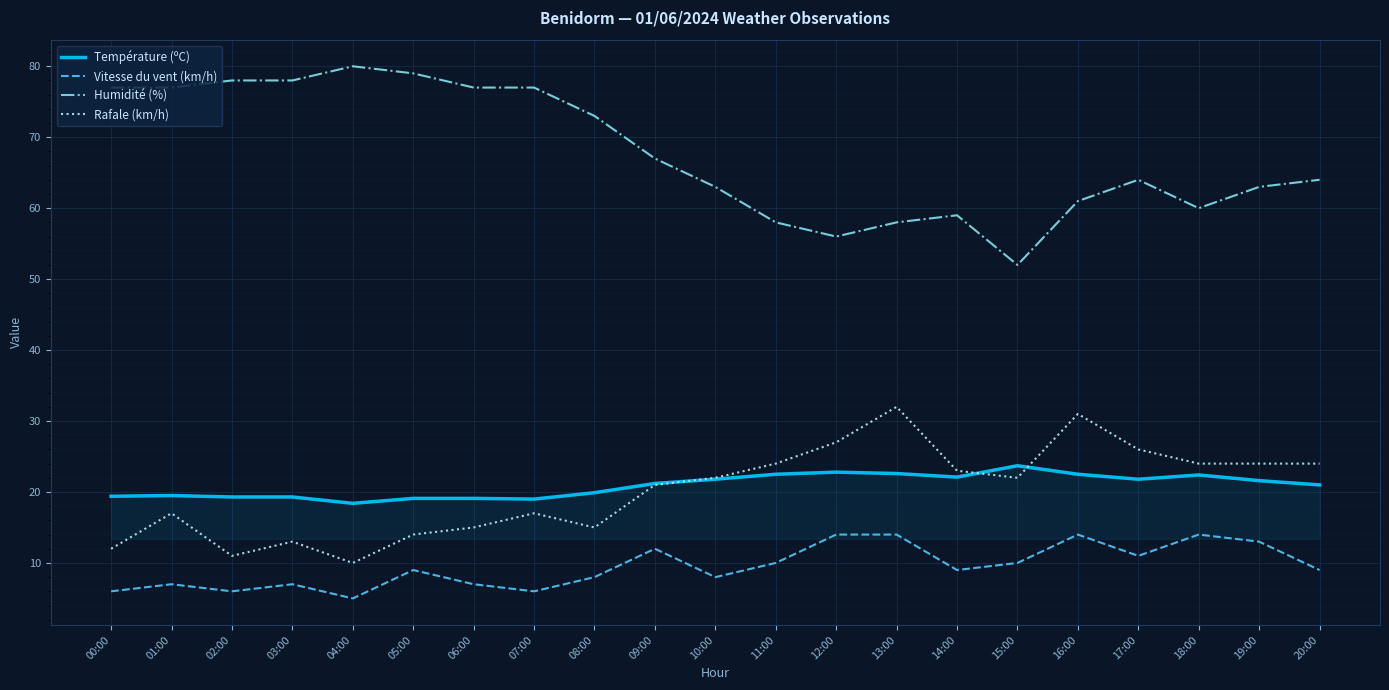

What are all the series names shown in the legend?

Température (ºC), Vitesse du vent (km/h), Humidité (%), Rafale (km/h)